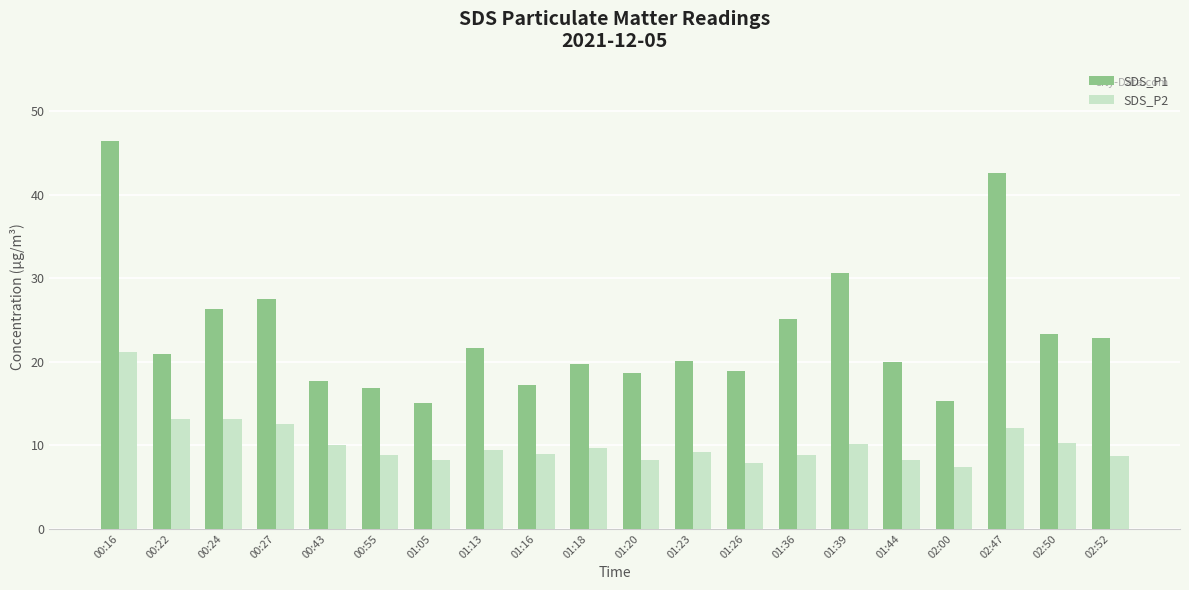

Which series changed the most between 00:55 and 01:05?

SDS_P1